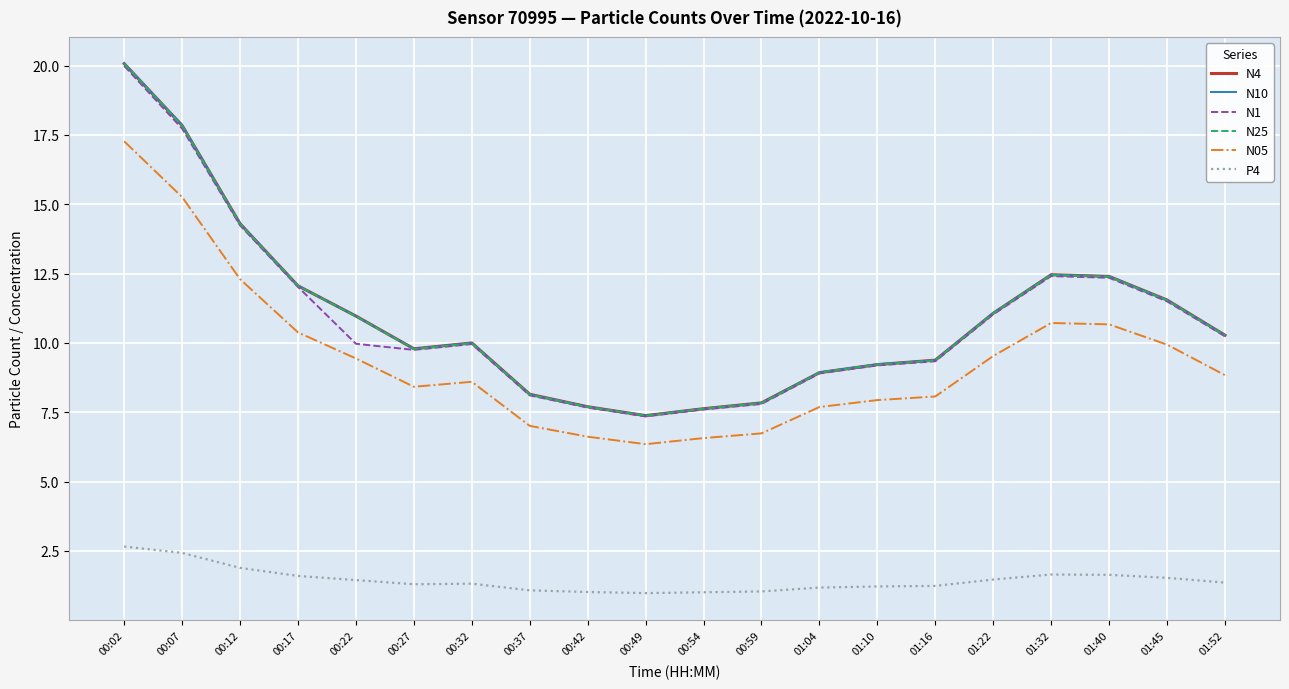

True or false: N4 has more than 0 points higher than both neighbors.

True